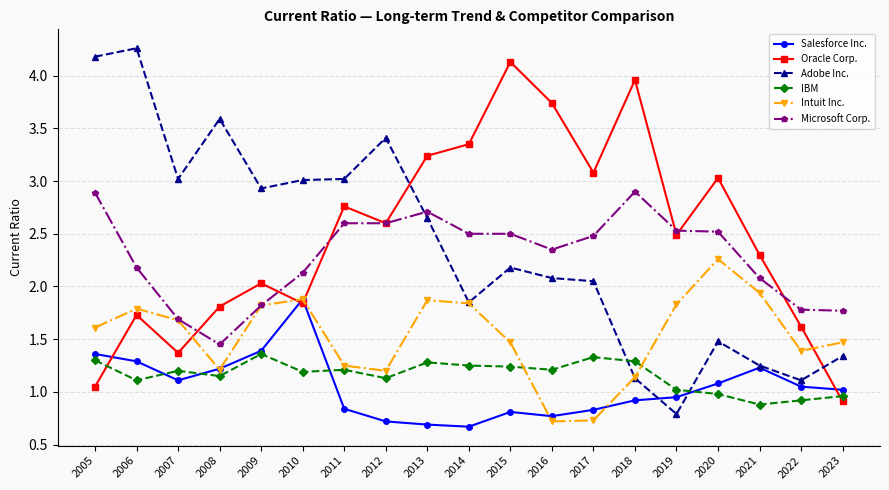

At which category does the chart reach its peak across all series?

2006